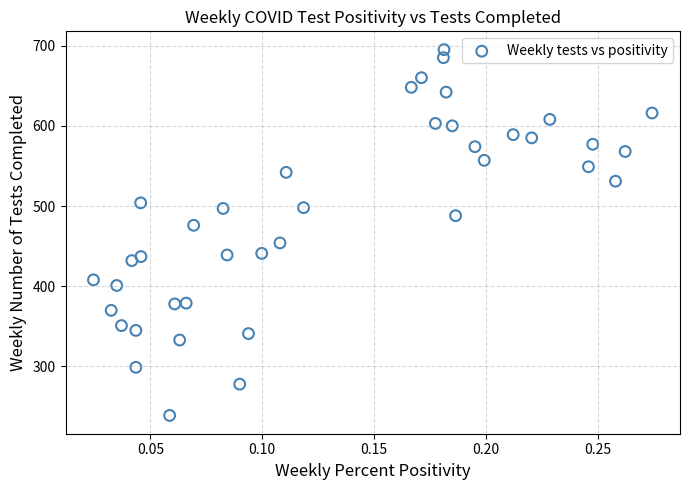

What is the range of Y values (max minus min)?

456